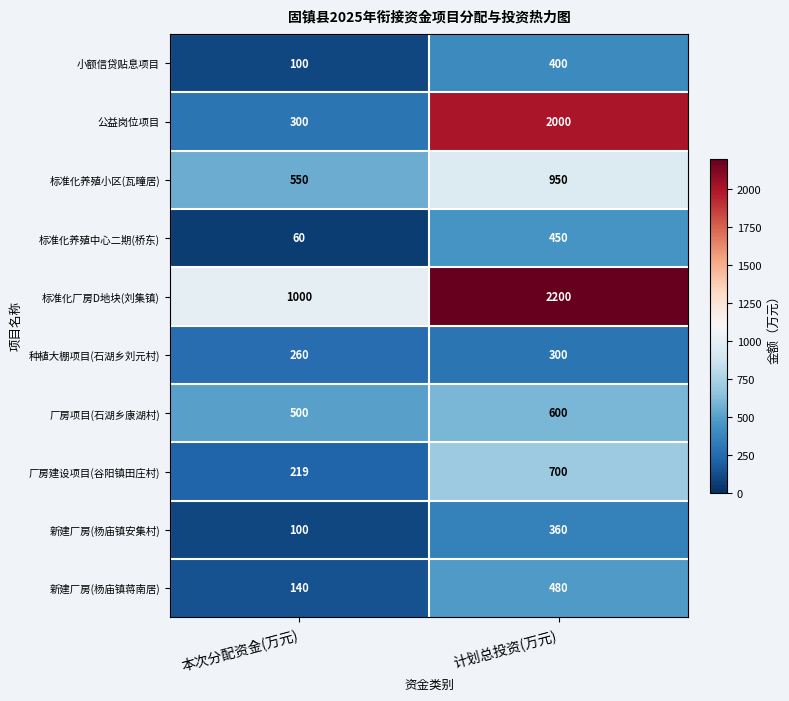

What is the spread (max minus min) of values at 本次分配资金(万元)?

940